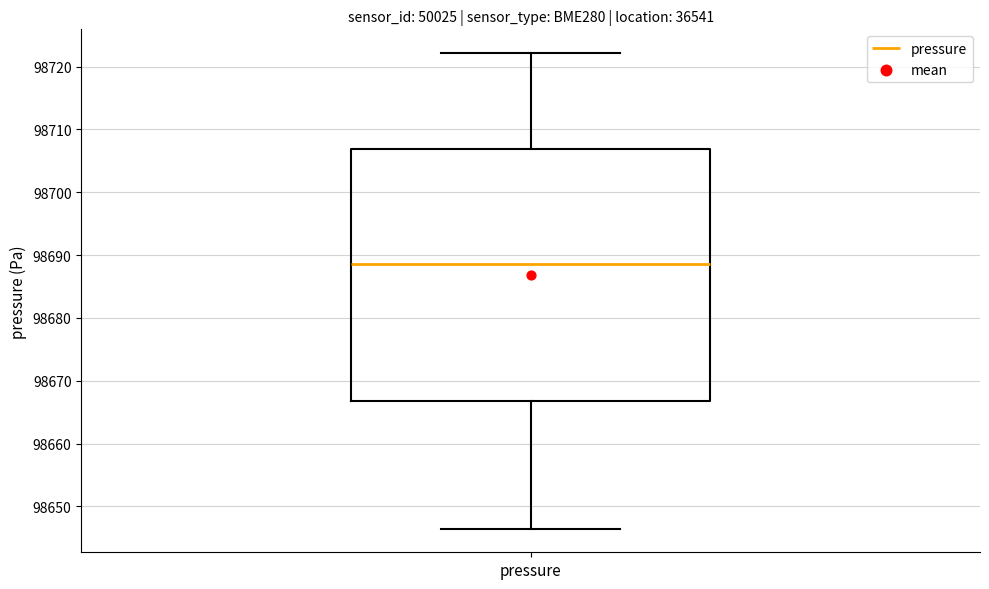

Read this box plot against the y-axis: the position of the median line, the range covered by the box, and the ends of both whiskers. The values are not printed on the chart, so give them approximately, as read against the axis.

median 98689, box 98667 to 98707, whiskers 98646 to 98722